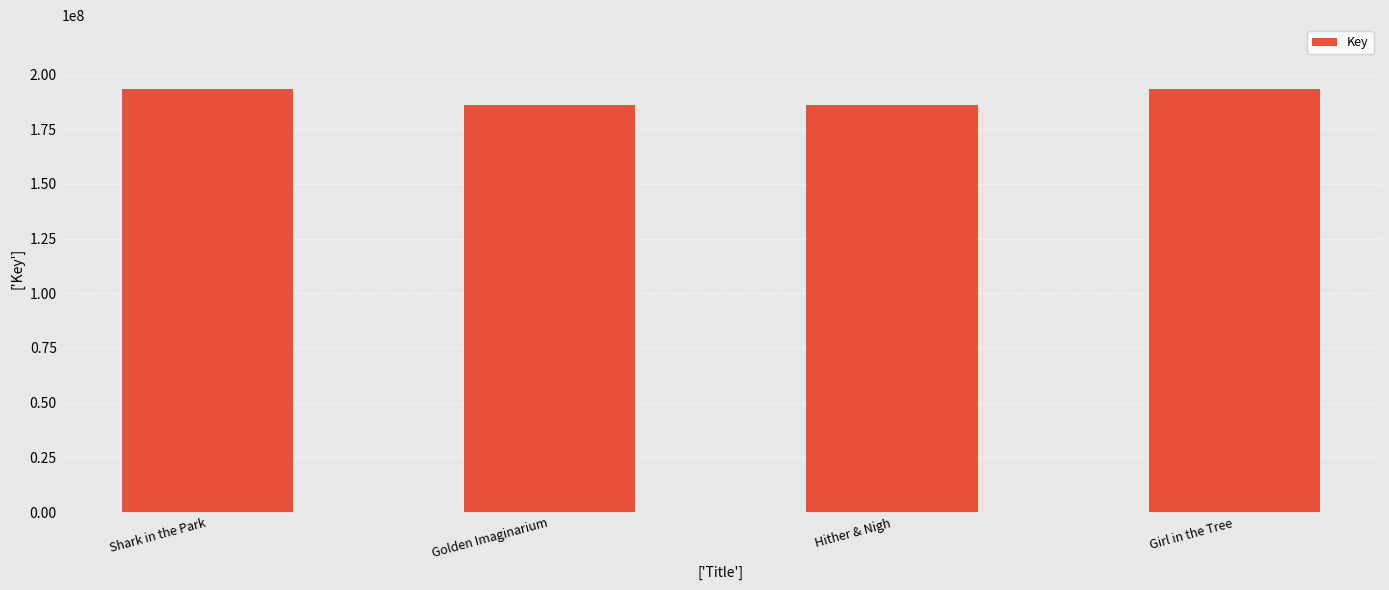

What is the maximum value shown in the chart?

193536871